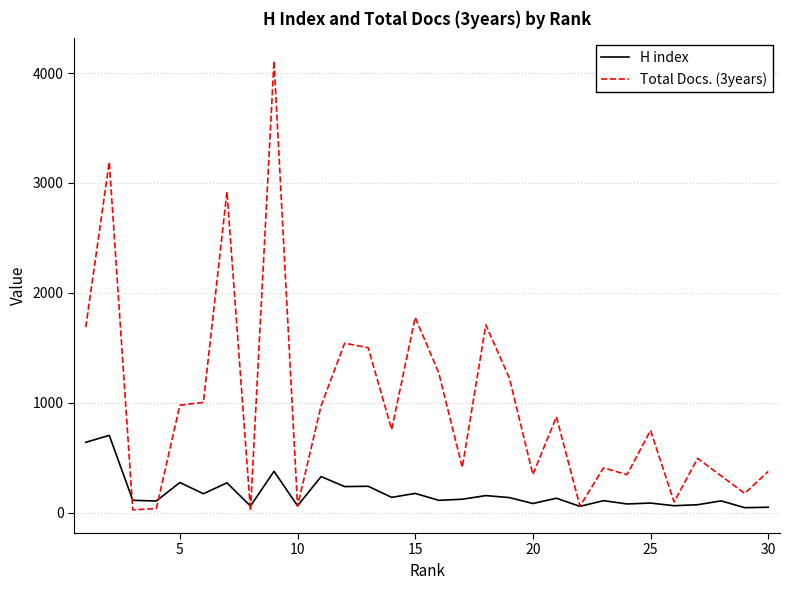

List the series in order of their peak value, lowest first.

H index, Total Docs. (3years)